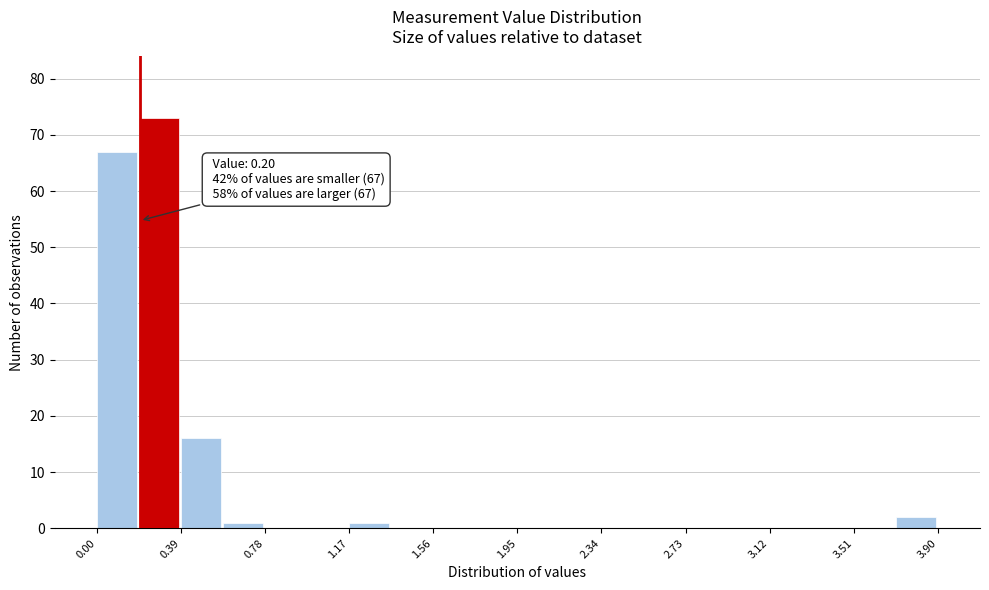

Around what value on the x-axis is the tallest bar? Give the approximate position of its centre, as read against the axis.

0.30